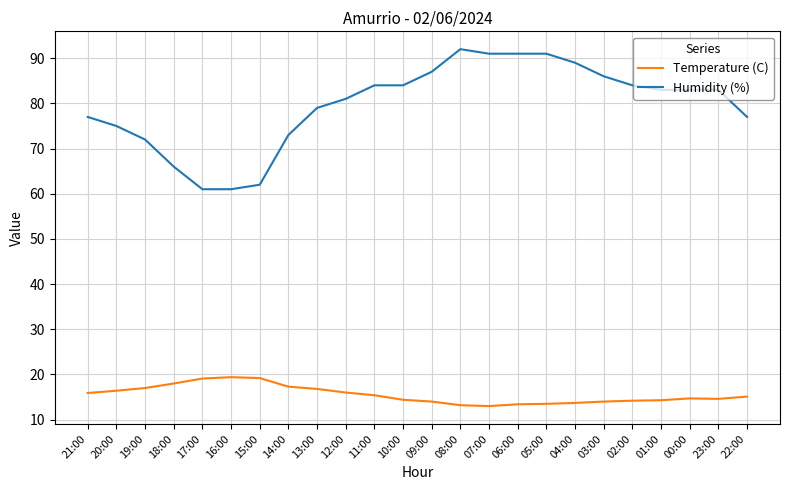

What are all the series names shown in the legend?

Temperature (C), Humidity (%)